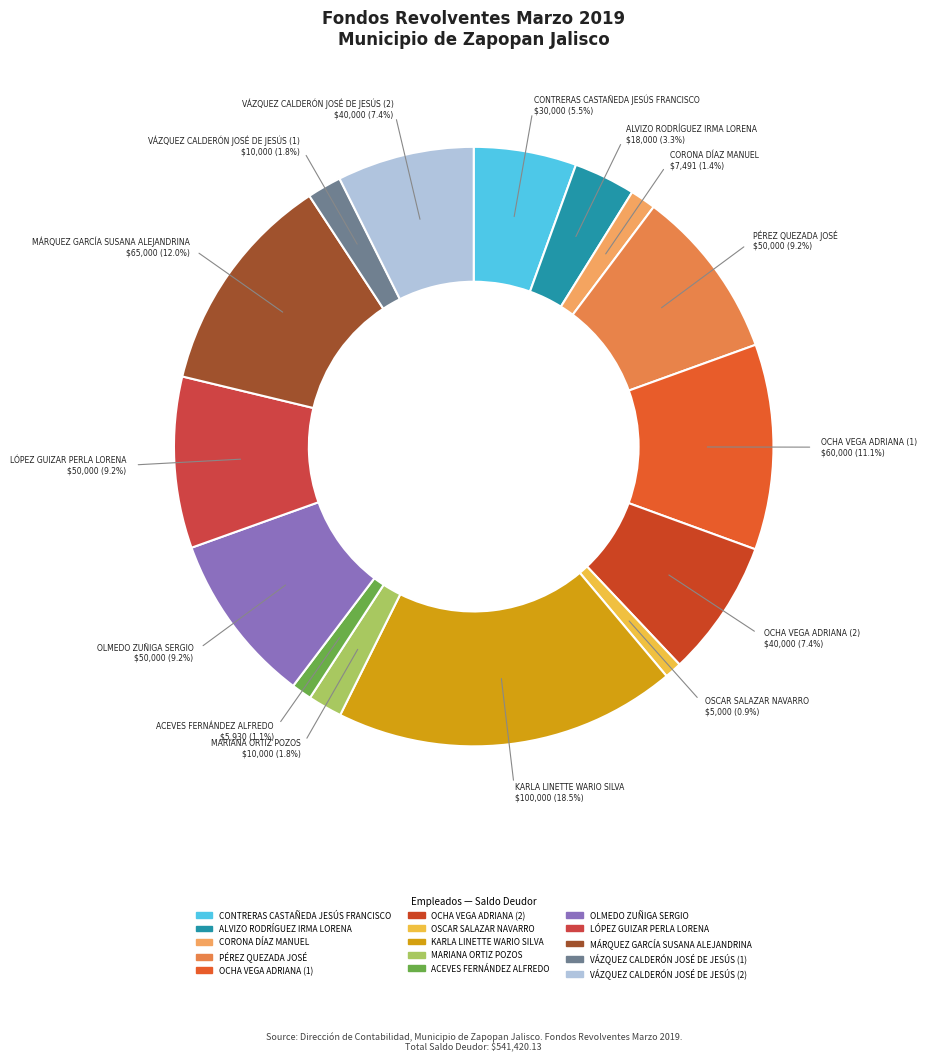

How many segments does this pie chart have?

15